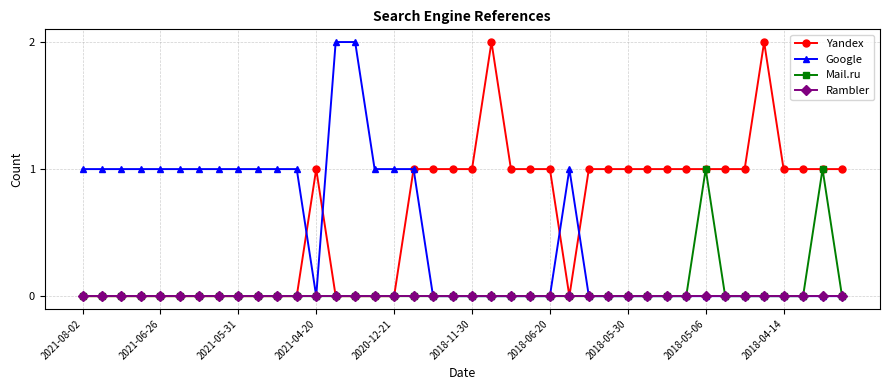

Which series has the largest total across all categories?

Yandex